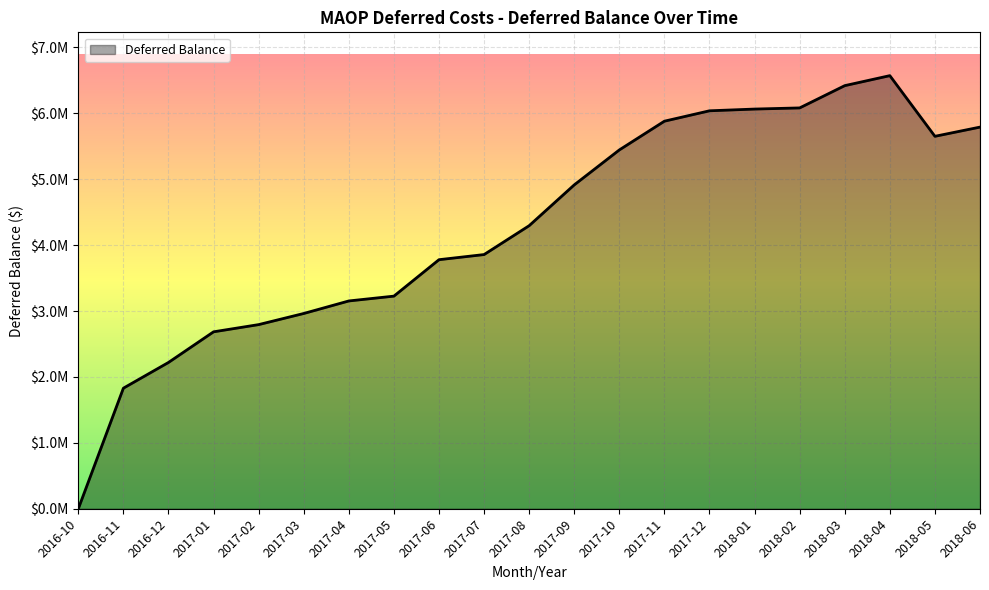

Between 2017-06 and 2017-11, which is larger?

2017-11